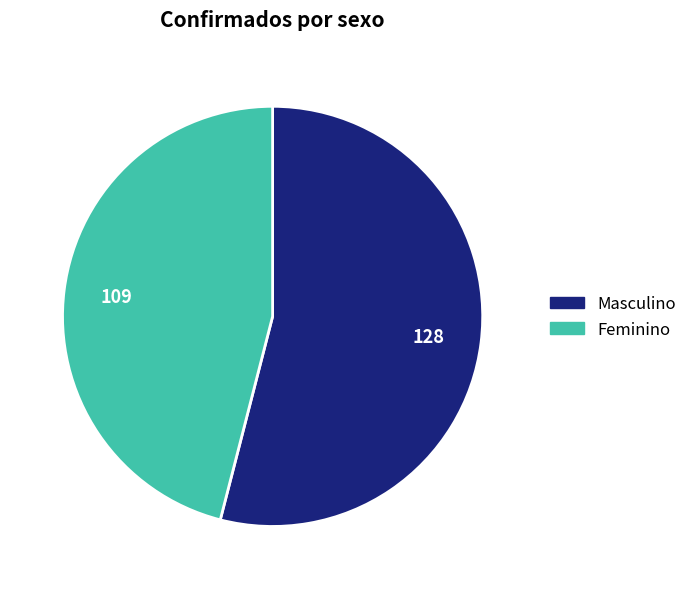

Which has a higher value, Feminino or Masculino?

Masculino